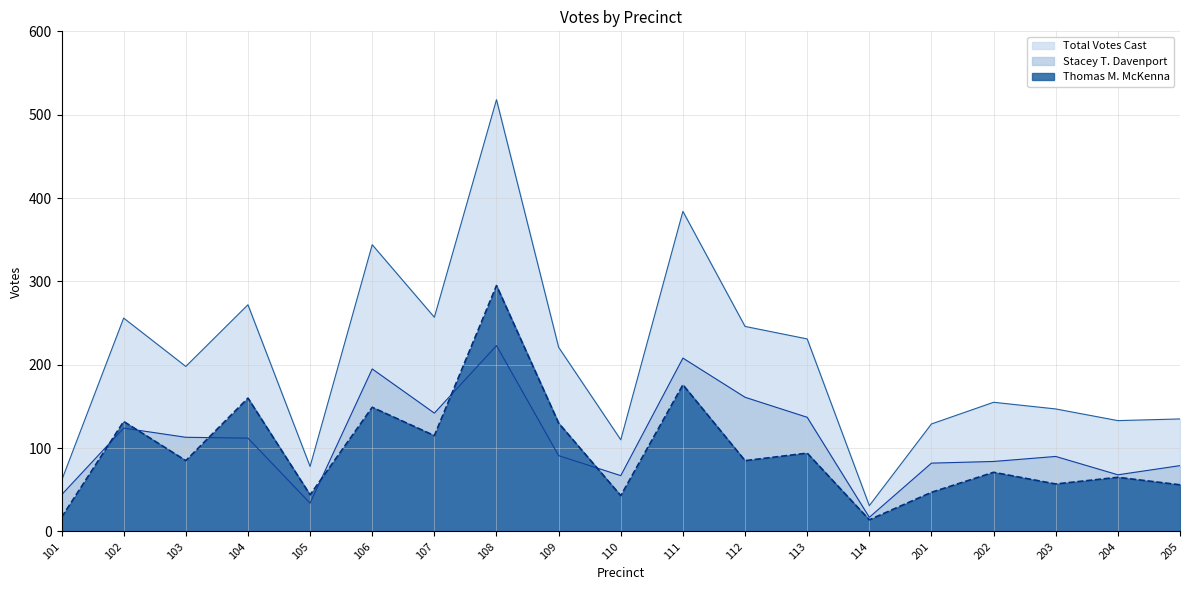

At how many categories does at least one series exceed 158?

10